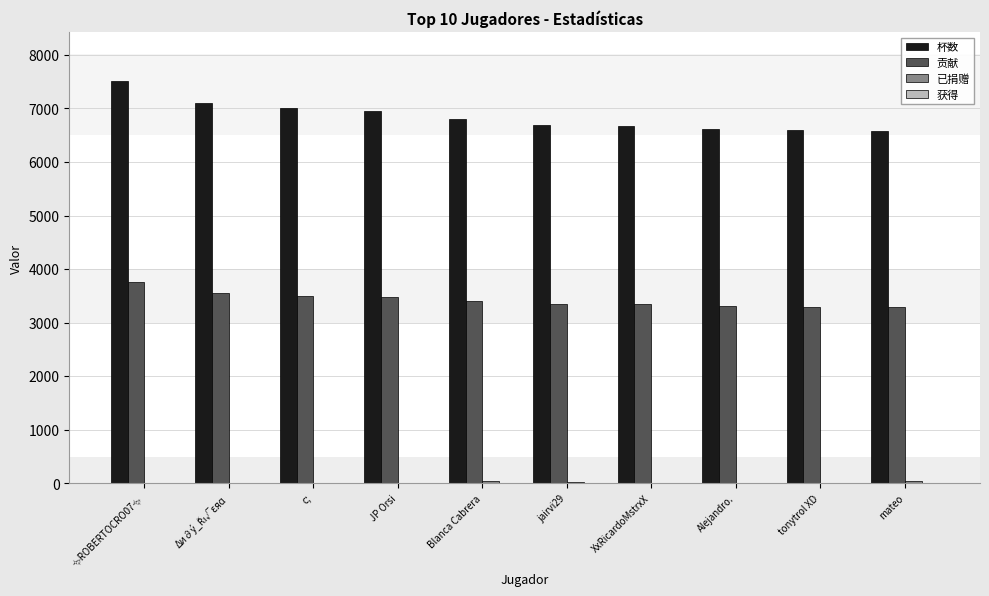

Which series has the largest total across all categories?

杯数